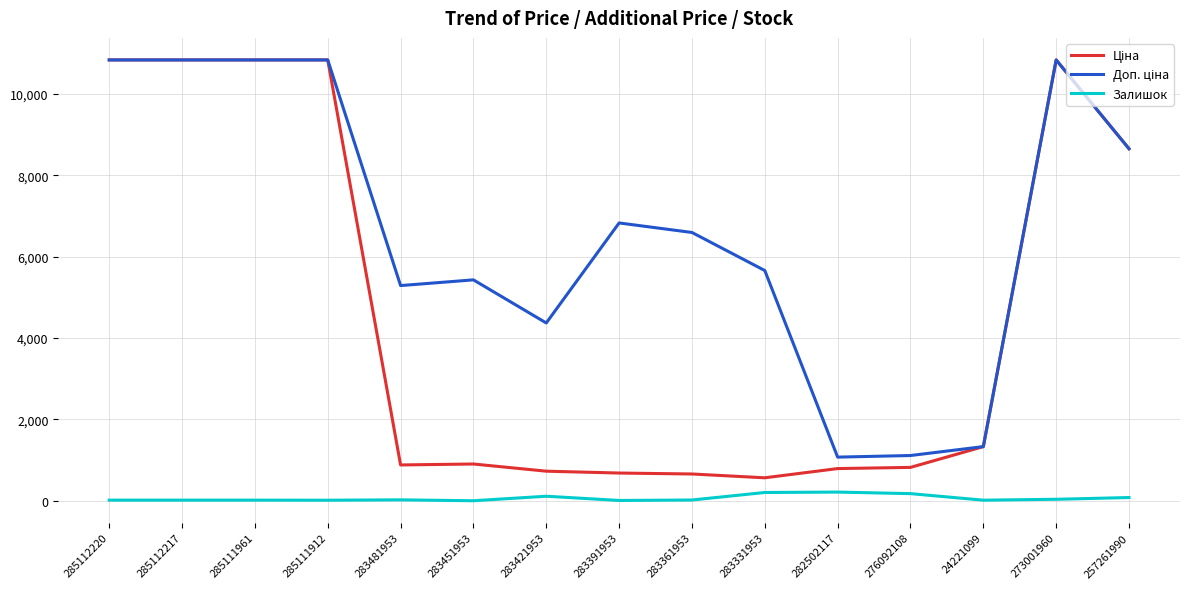

Is it true that Залишок equals 15.0 at 285111912?

True